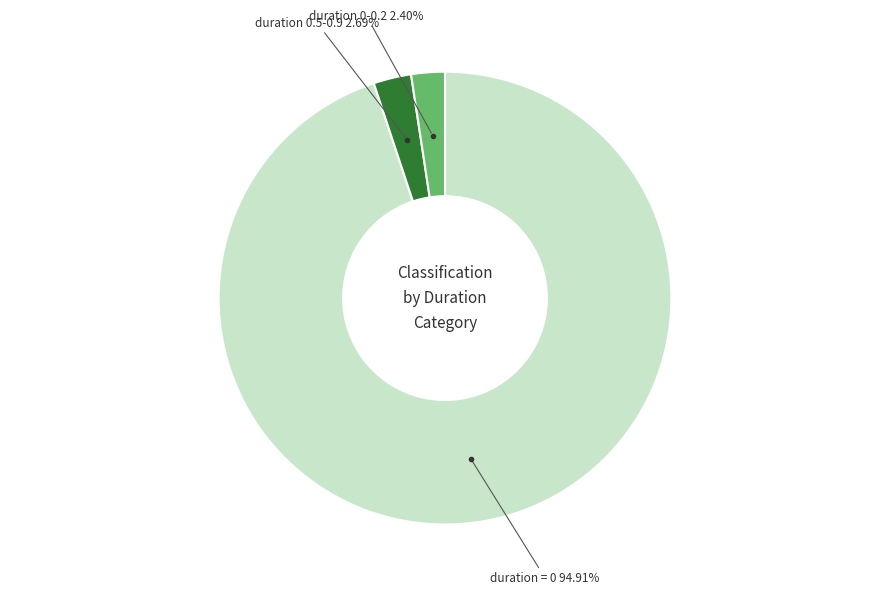

Is there a majority slice in this chart?

Yes